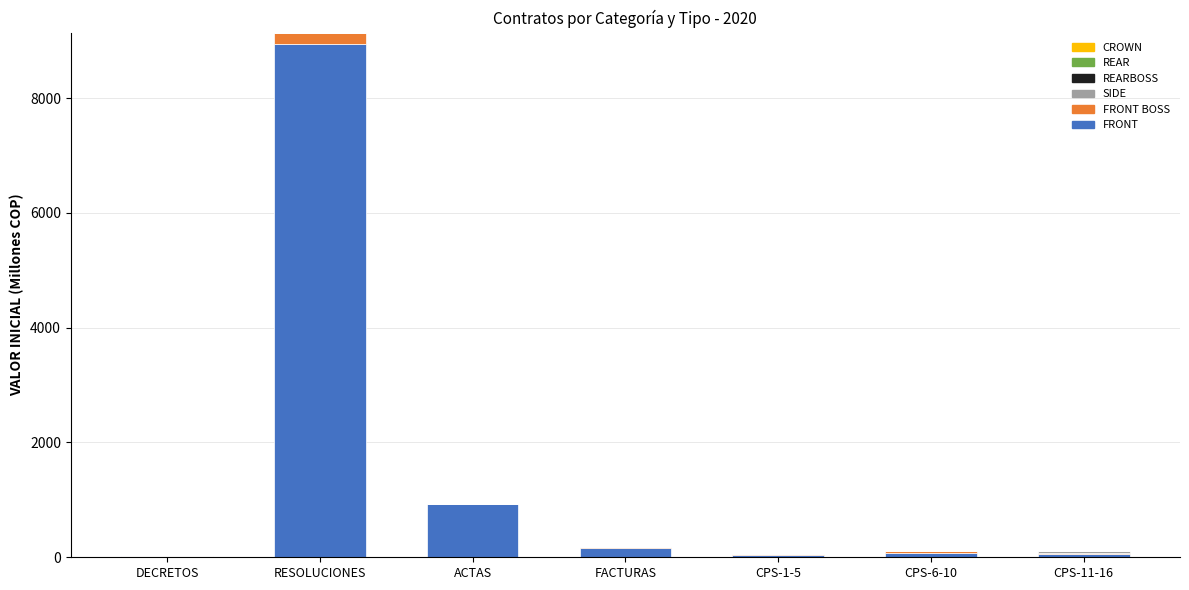

At which label is FRONT closest to 4476?

ACTAS